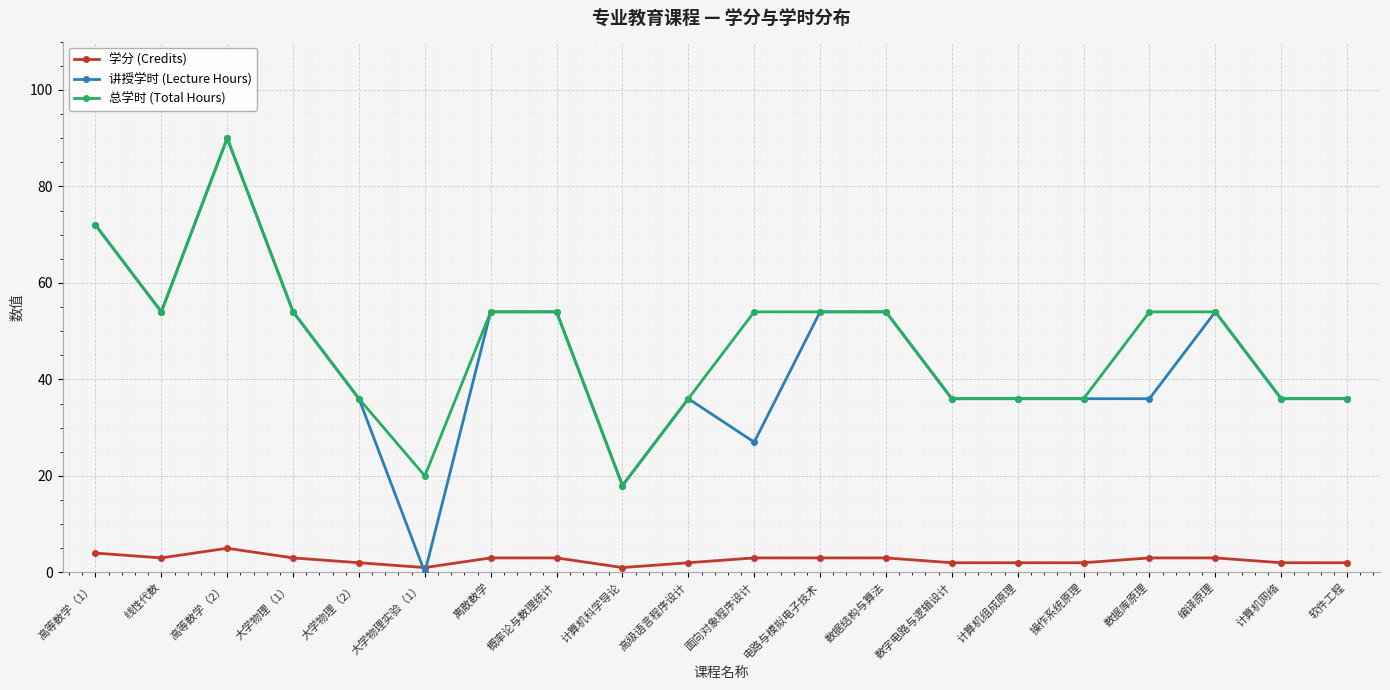

What are all the series names shown in the legend?

学分 (Credits), 讲授学时 (Lecture Hours), 总学时 (Total Hours)